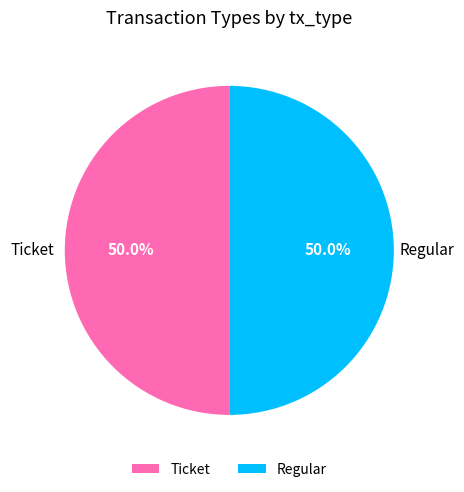

Approximately how many times larger is the value at Ticket compared to Regular?

1.0